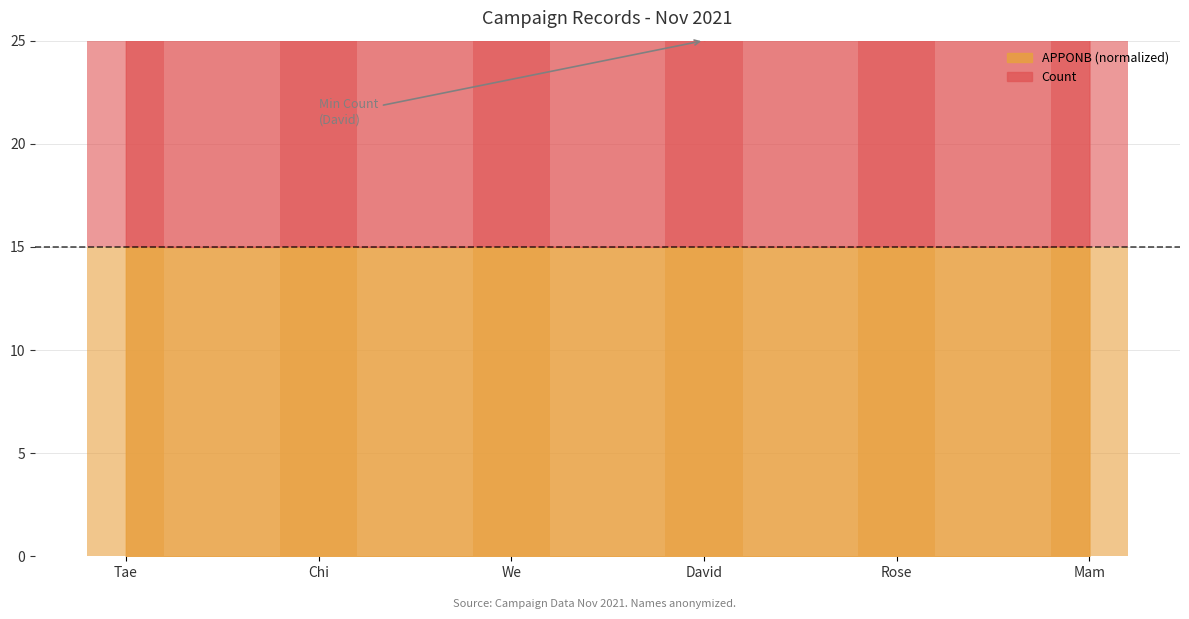

What is the label of the 2nd bar from the left?

Chi